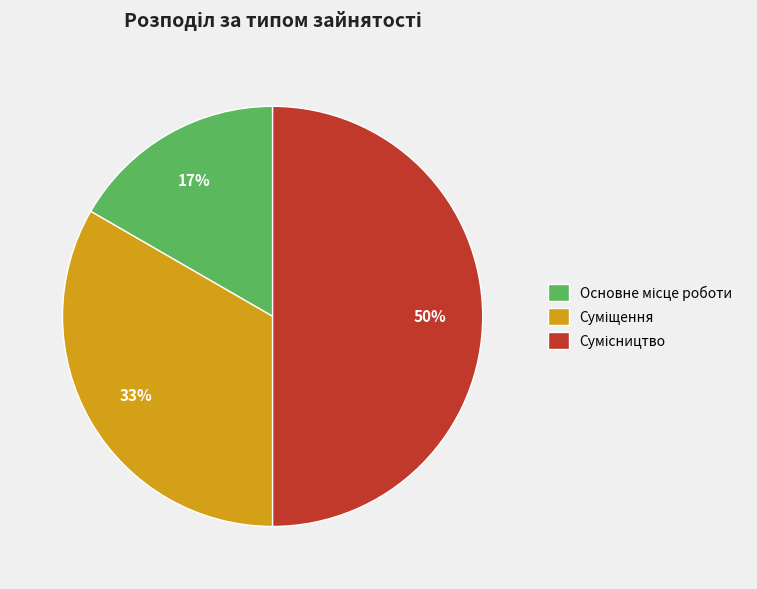

To the nearest percent, what is the difference between the largest and smallest slice percentages?

33%